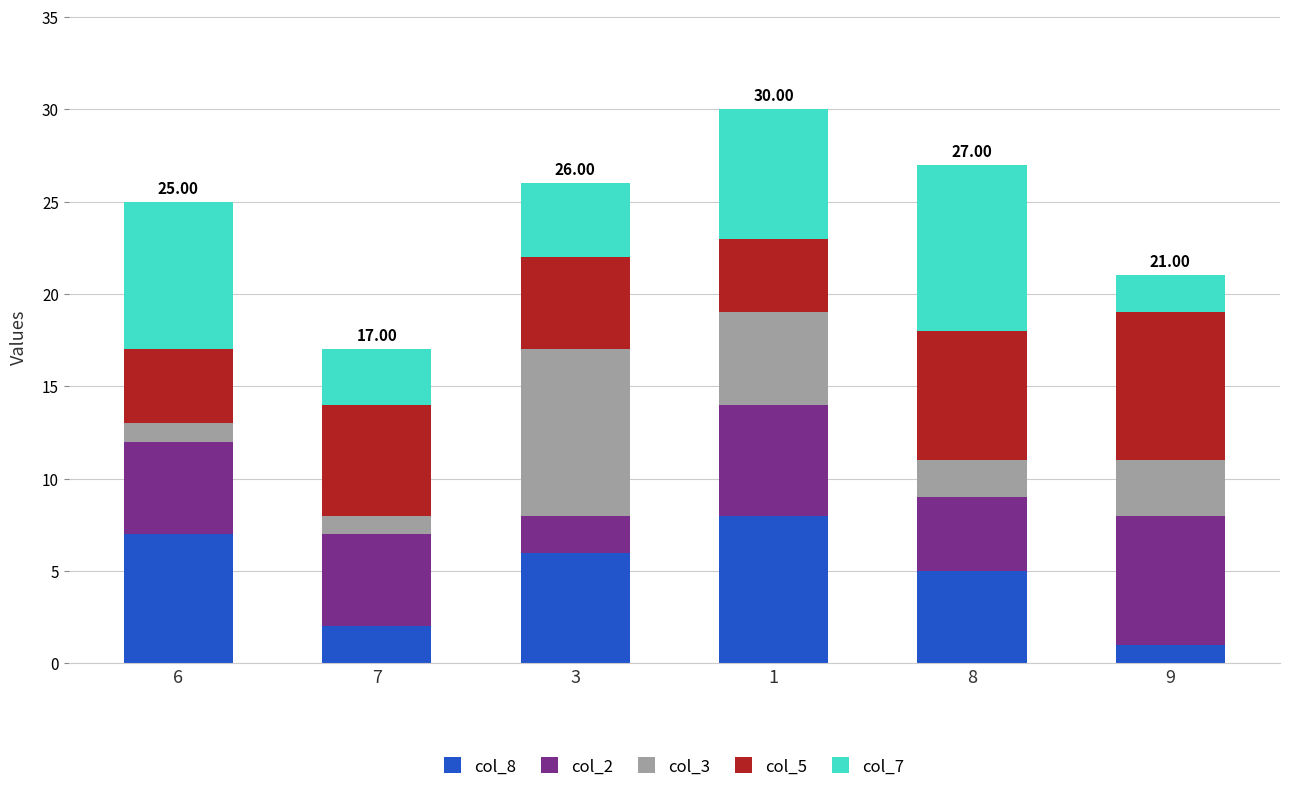

How many col_8 values are between 2 and 7?

4